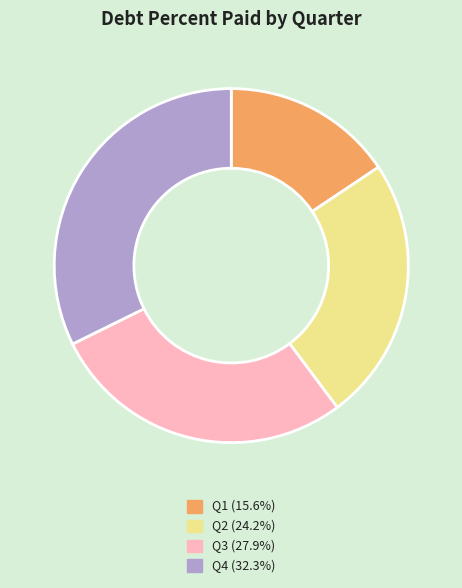

Does any single category account for the majority?

No